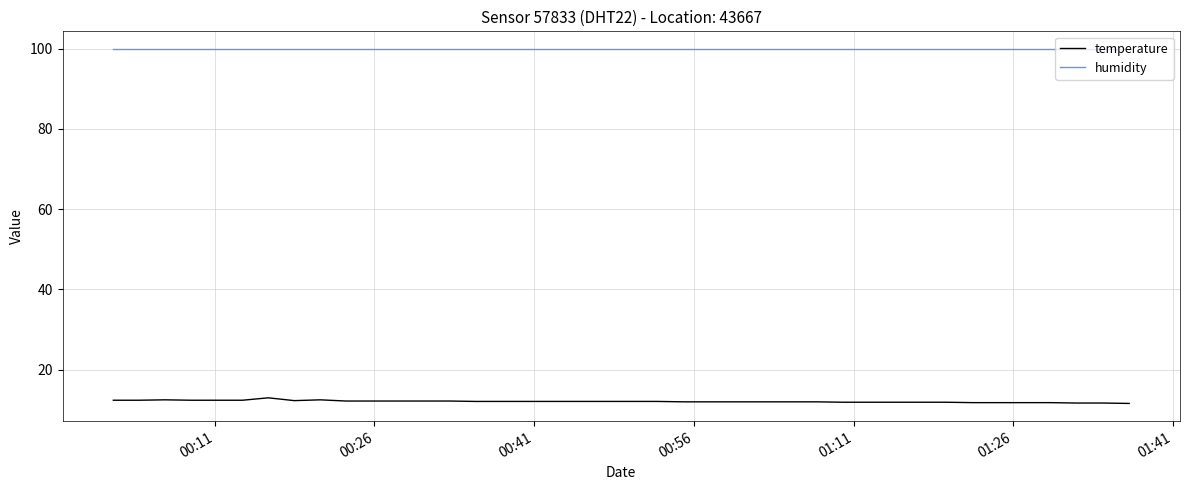

Which series has the widest spread of values?

temperature